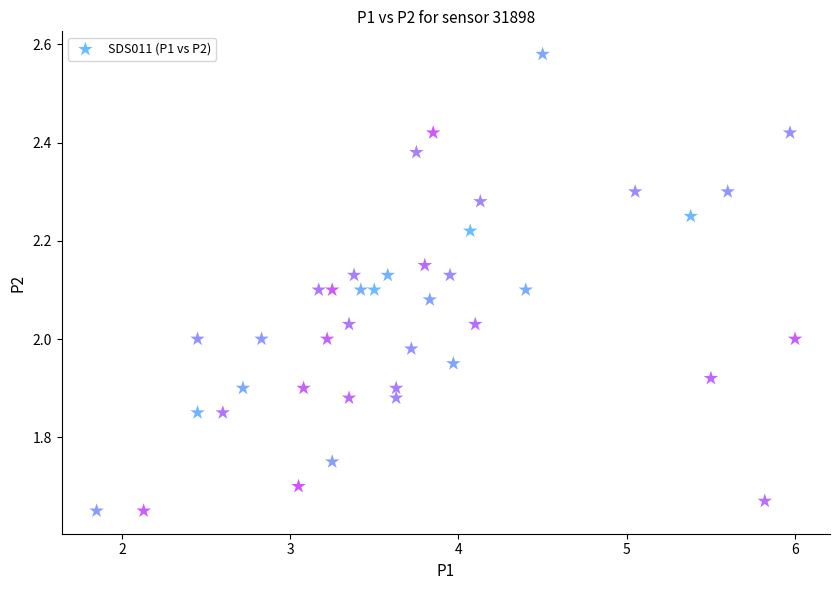

What is the range of X values (max minus min)?

4.2